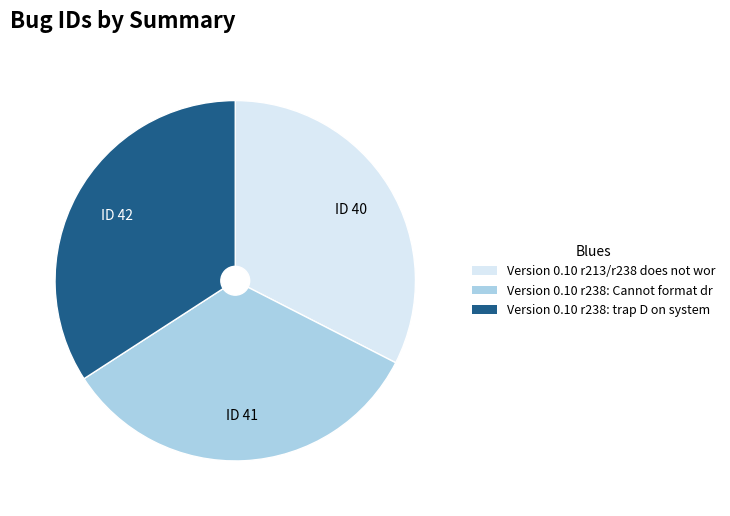

Is there a majority slice in this chart?

No